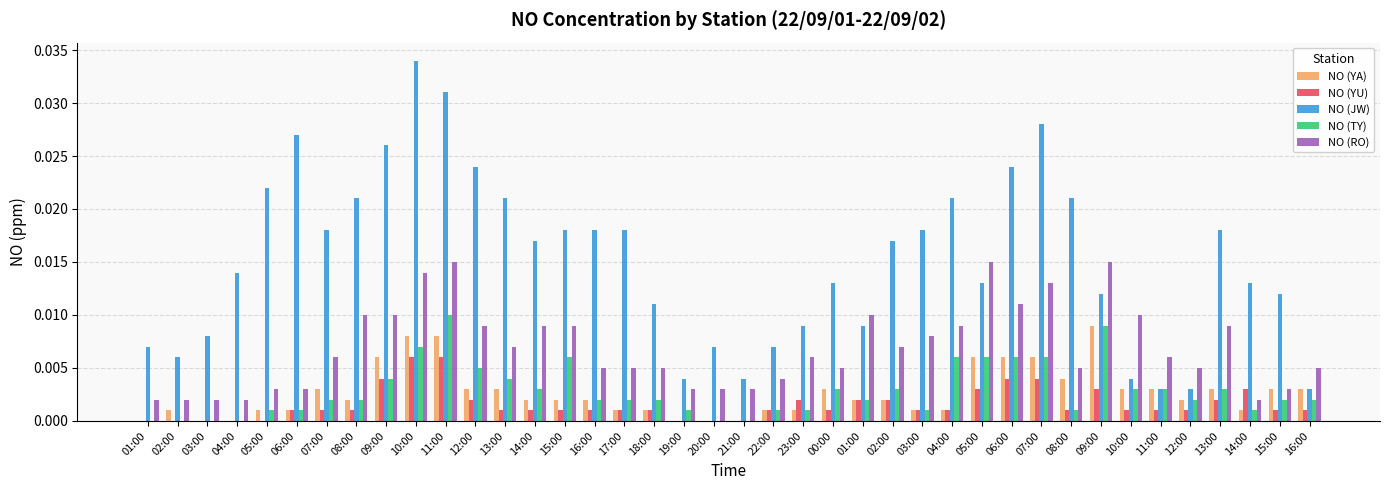

Does the chart contain stacked bars?

No